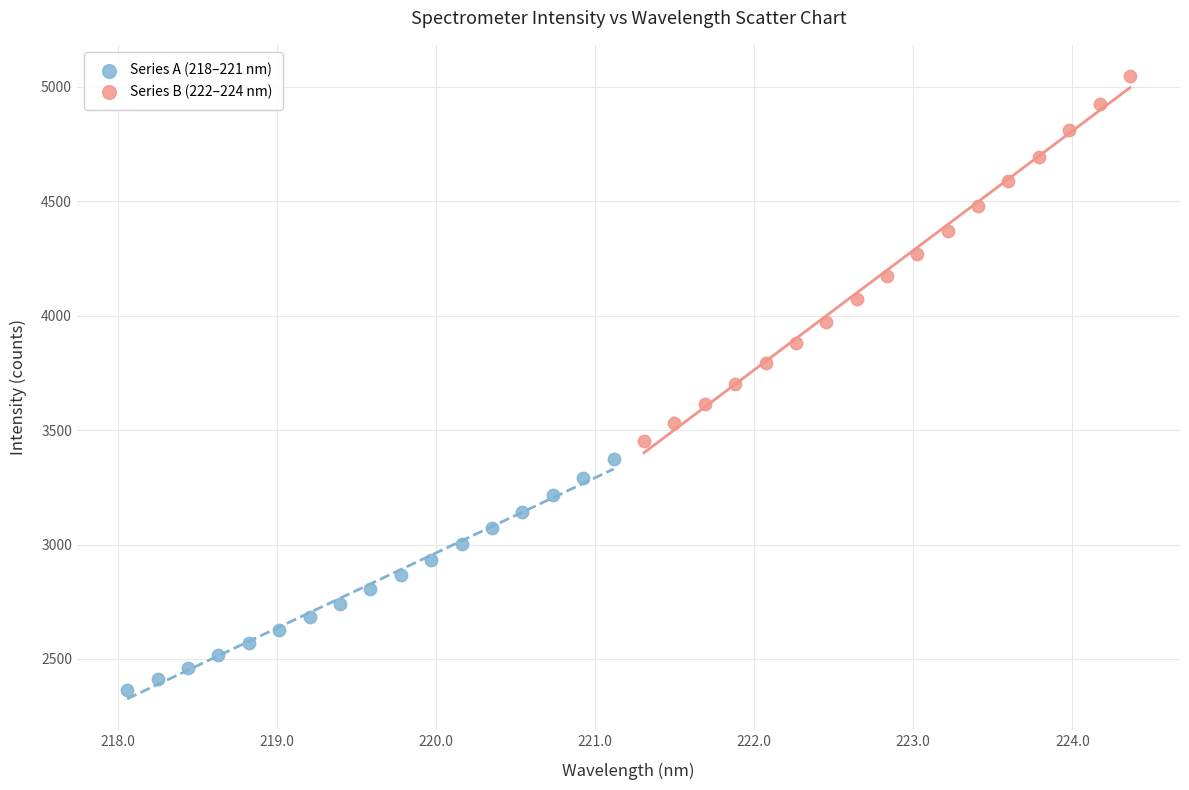

What are all the series names shown in the legend?

Series A (218–221 nm), Series B (222–224 nm)